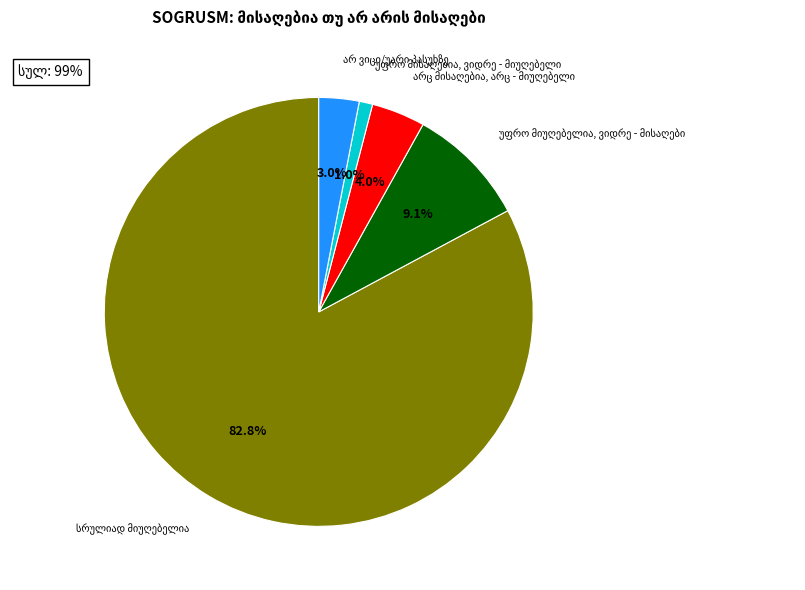

Rank the categories by value from lowest to highest.

სრულიად მისაღებია, უფრო მისაღებია, ვიდრე - მიუღებელი, არ ვიცი/უარი პასუხზე, არც მისაღებია, არც - მიუღებელი, უფრო მიუღებელია, ვიდრე - მისაღები, სრულიად მიუღებელია